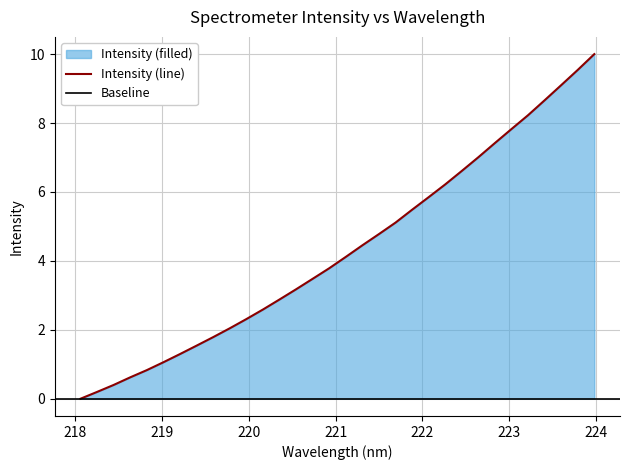

How many values exceed 4?

16